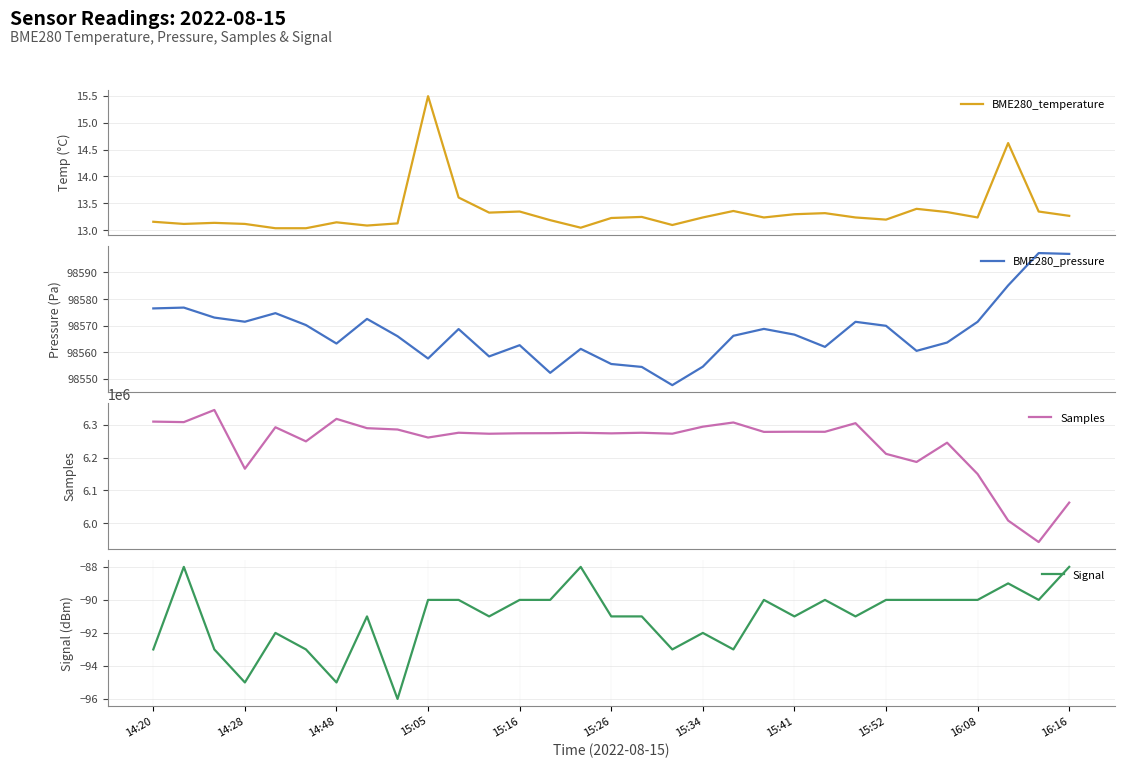

Reading left to right, what are all the values shown in this chart?

BME280_temperature: 13.2	13.1	13.1	13.1	13.0	13.0	13.2	13.1	13.1	15.5	13.6	13.3	13.3	13.2	13.1	13.2	13.2	13.1	13.2	13.4	13.2	13.3	13.3	13.2	13.2	13.4	13.3	13.2	14.6	13.3	13.3
BME280_pressure: 98576.5	98576.8	98573.1	98571.5	98574.7	98570.2	98563.3	98572.6	98566.1	98557.7	98568.8	98558.5	98562.7	98552.3	98561.3	98555.6	98554.5	98547.7	98554.6	98566.2	98568.8	98566.7	98562.1	98571.5	98570.0	98560.6	98563.7	98571.5	98585.1	98597.3	98597.0
Samples: 6310302.0	6308746.0	6345864.0	6166139.0	6293040.0	6249865.0	6318652.0	6290202.0	6286138.0	6261592.0	6276273.0	6273174.0	6274635.0	6274878.0	6276101.0	6274359.0	6276221.0	6273325.0	6294799.0	6307600.0	6278849.0	6279368.0	6279150.0	6305464.0	6211674.0	6186869.0	6245803.0	6149918.0	6007681.0	5941946.0	6062570.0
Signal: -93.0	-88.0	-93.0	-95.0	-92.0	-93.0	-95.0	-91.0	-96.0	-90.0	-90.0	-91.0	-90.0	-90.0	-88.0	-91.0	-91.0	-93.0	-92.0	-93.0	-90.0	-91.0	-90.0	-91.0	-90.0	-90.0	-90.0	-90.0	-89.0	-90.0	-88.0